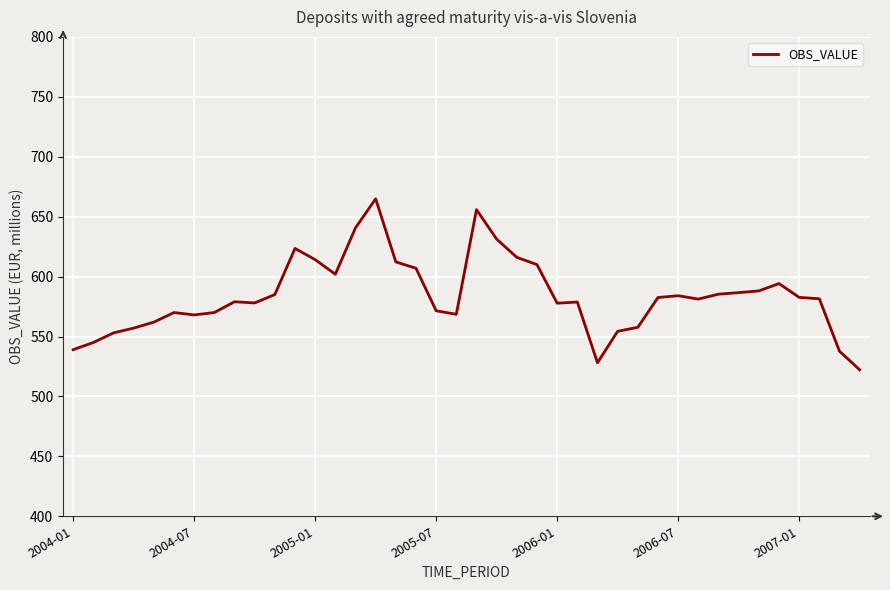

What is the maximum value shown in the chart?

664.8